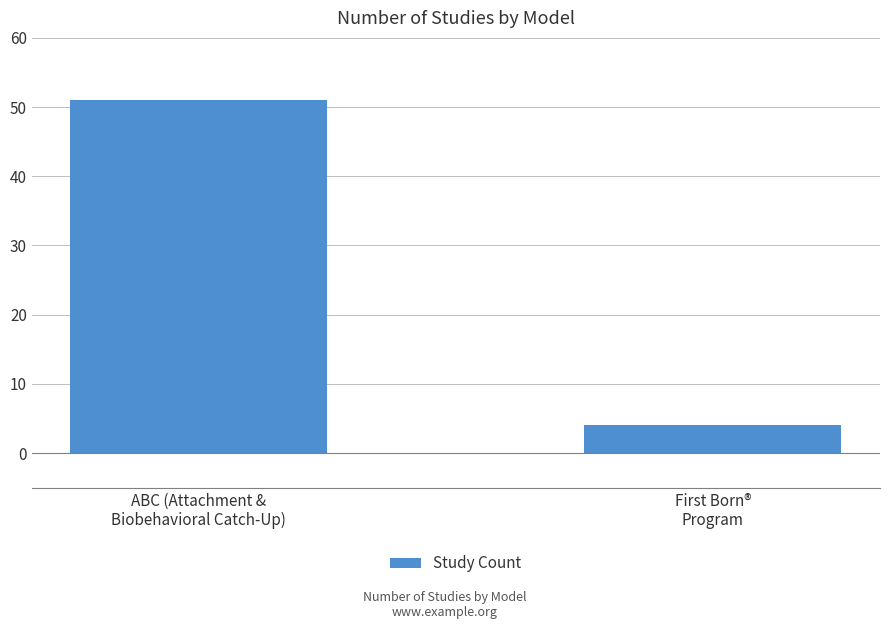

Where is the data nearest to the value 27?

First Born®
Program